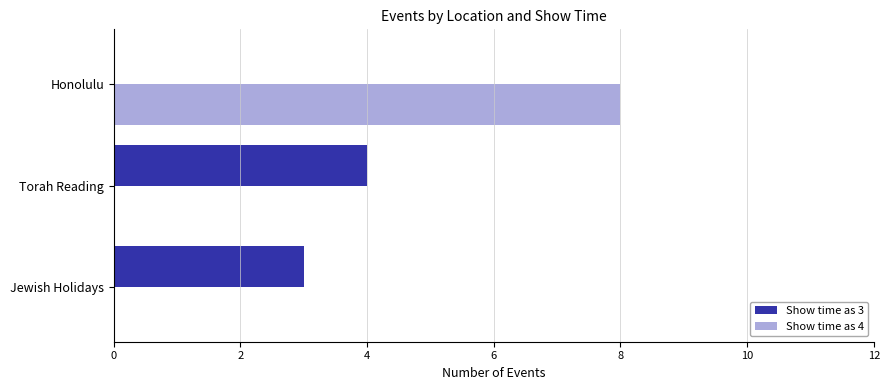

What is the total value across all series at Honolulu?

8